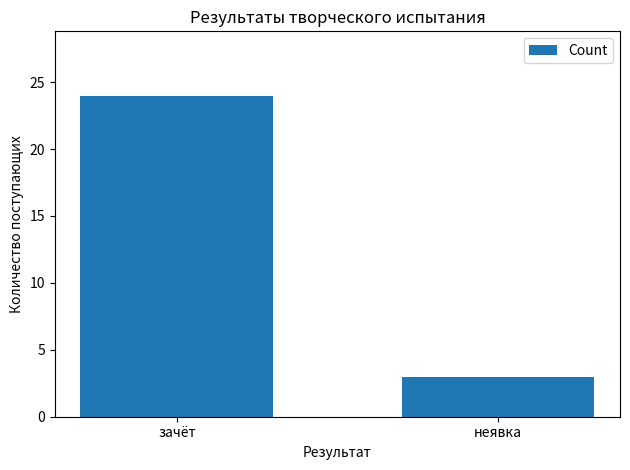

Is it true that the value at зачёт is 24?

True